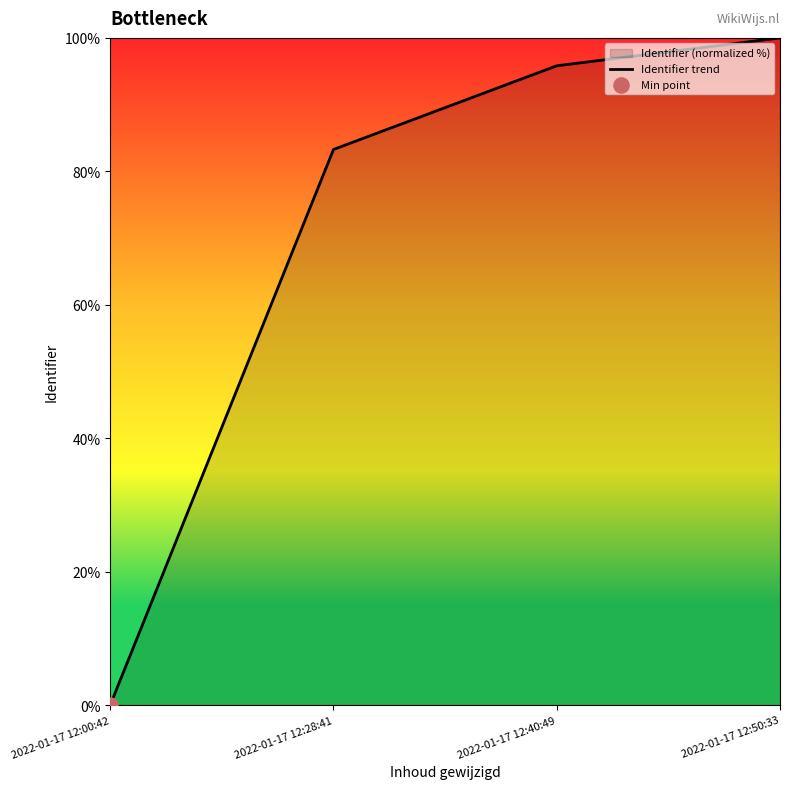

Which has a higher value, 2022-01-17 12:28:41 or 2022-01-17 12:50:33?

2022-01-17 12:50:33